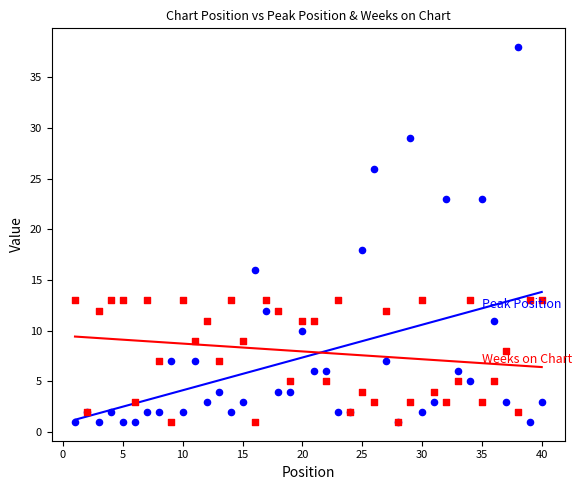

What are all the series names shown in the legend?

Peak Position, Weeks on Chart, Peak Position data, Weeks on Chart data